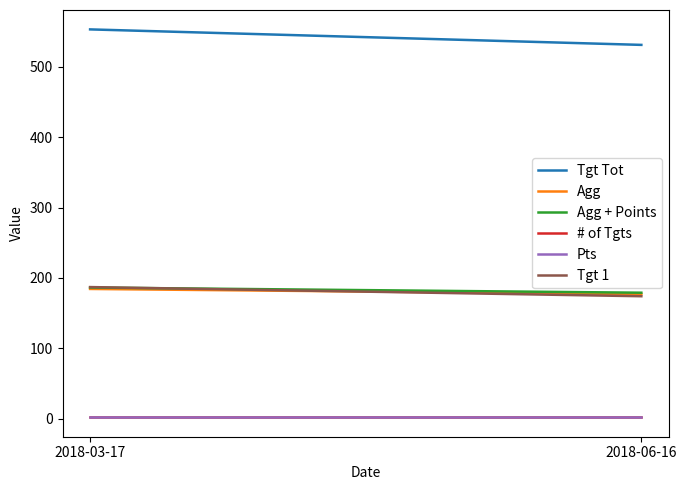

Reading left to right, what are all the values shown in this chart?

Tgt Tot: 553.0	531.0
Agg: 184.3	177.0
Agg + Points: 186.3	179.0
# of Tgts: 3.0	3.0
Pts: 2.0	2.0
Tgt 1: 187.0	174.0